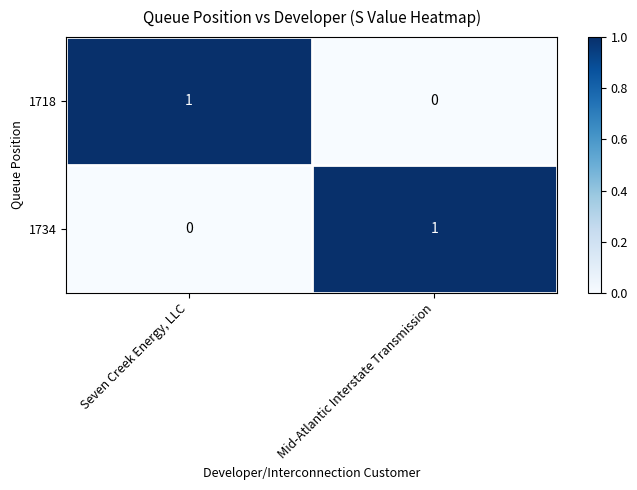

Is it true that 1734 equals 1 at Mid-Atlantic Interstate Transmission?

True